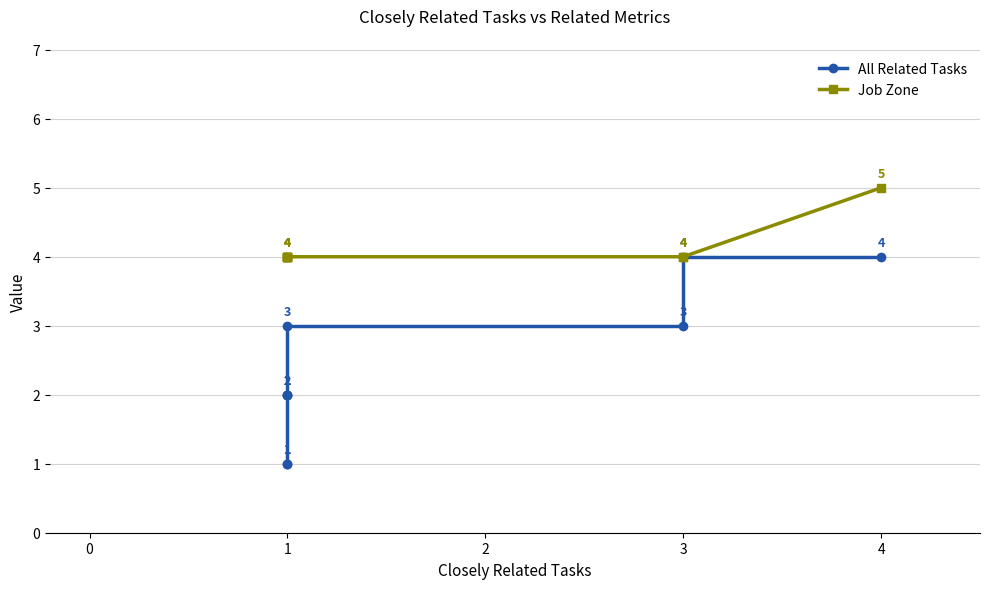

Is it true that Job Zone equals 6 at 3?

False